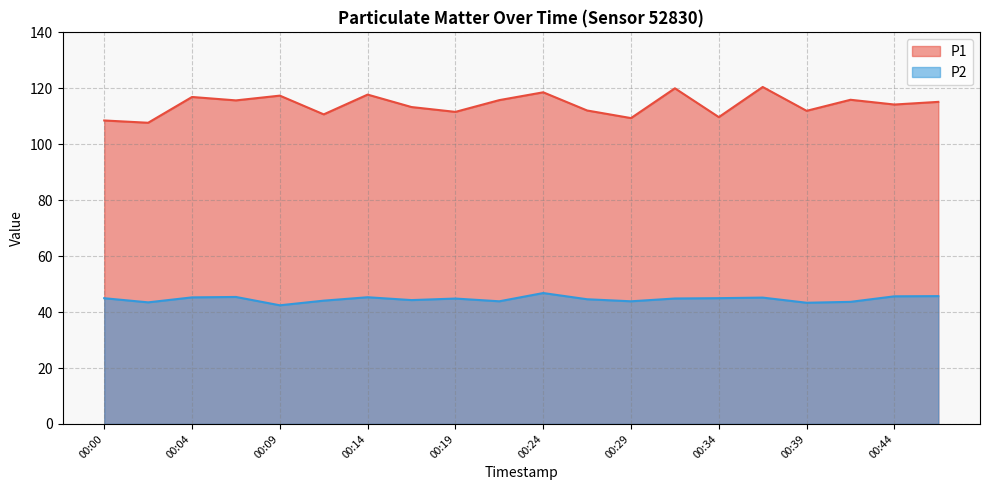

What is the approximate value of P2 at 00:02?

43.5